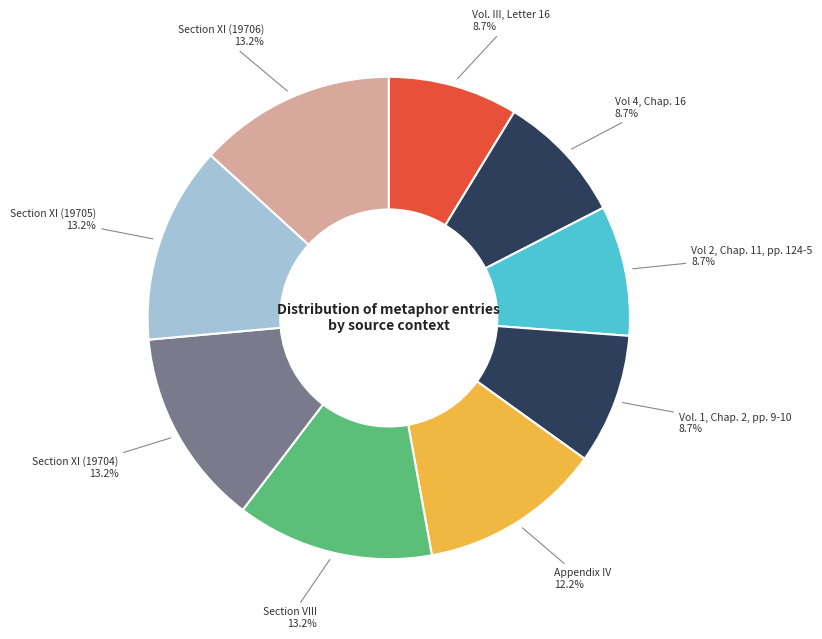

To the nearest percent, what is the difference between the largest and smallest slice percentages?

5%